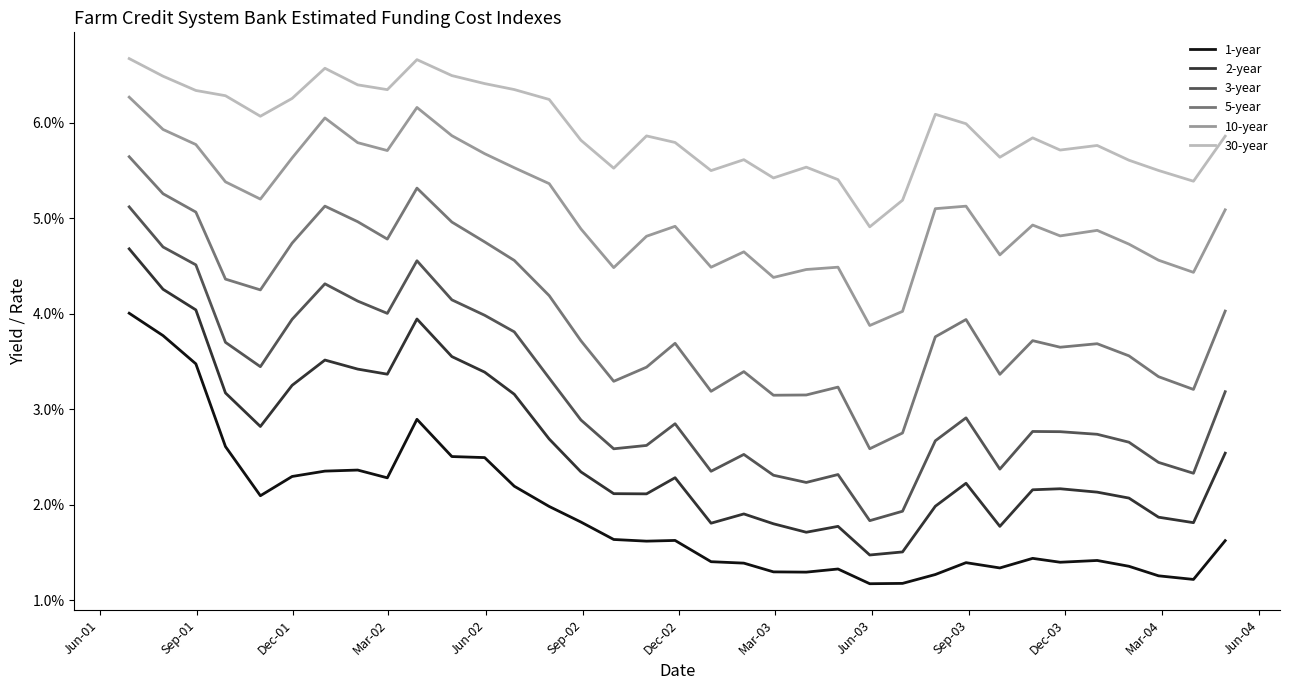

Which series has the widest spread of values?

3-year